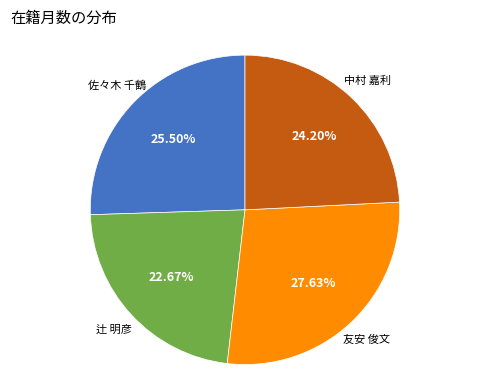

Does any single category account for the majority?

No